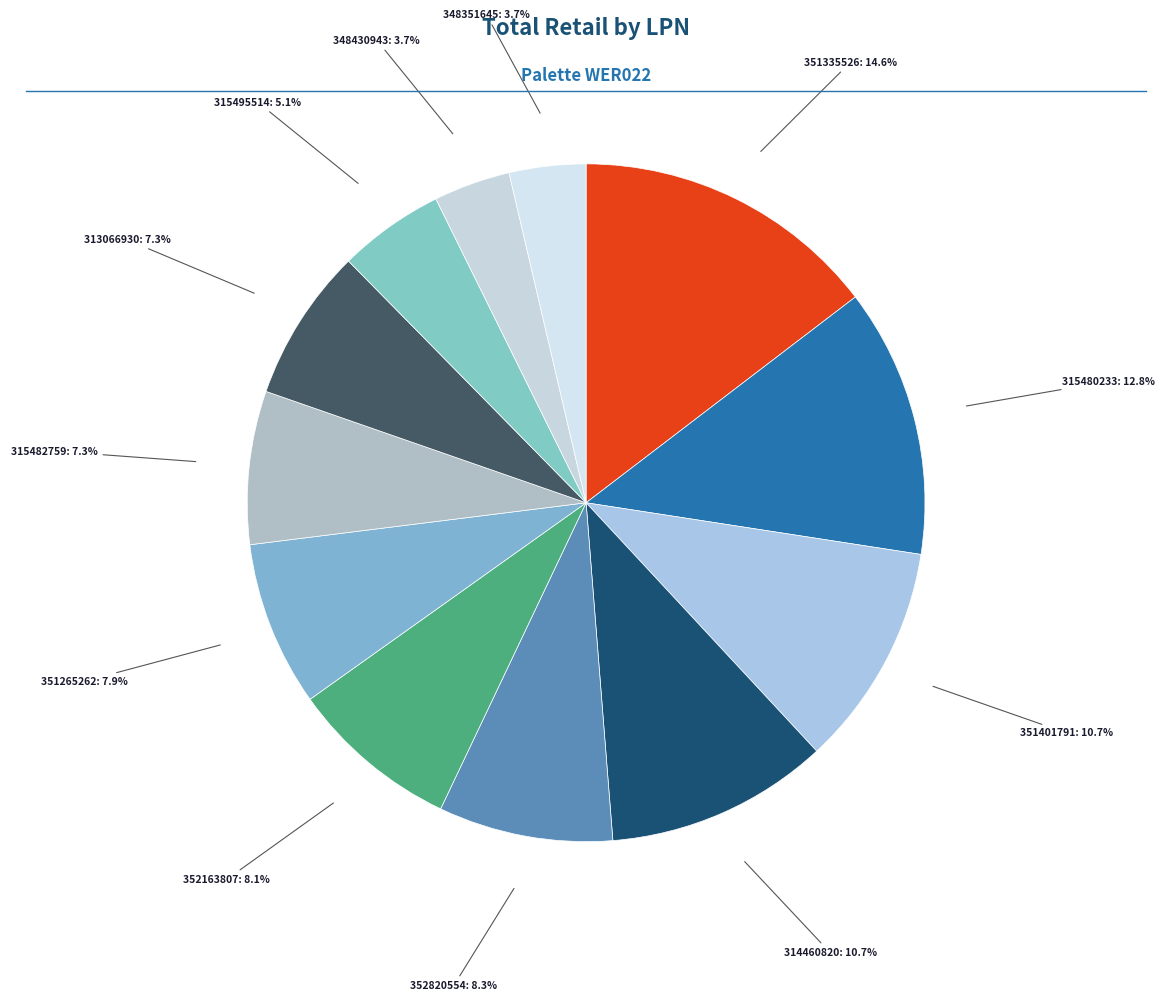

Count the number of slices in the pie.

12